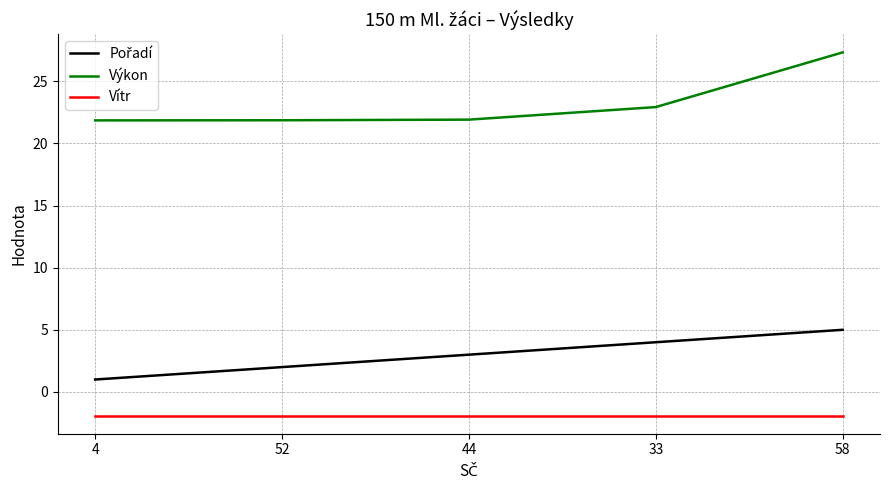

Which series has the largest total across all categories?

Výkon